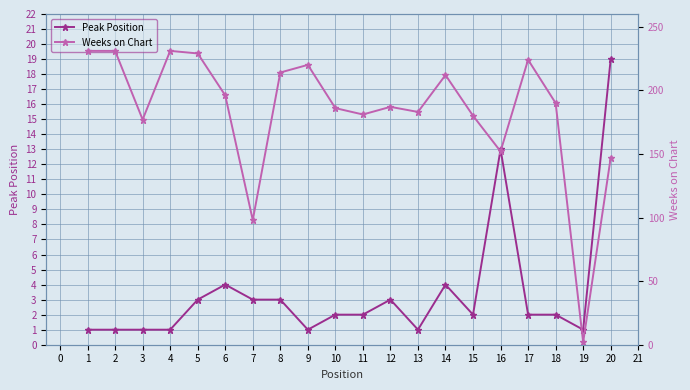

Reading left to right, transcribe all the data shown in this chart.

Peak Position: 1	1	1	1	3	4	3	3	1	2	2	3	1	4	2	13	2	2	1	19
Weeks on Chart: 231	231	177	231	229	196	98	214	220	186	181	187	183	212	180	152	224	190	2	147